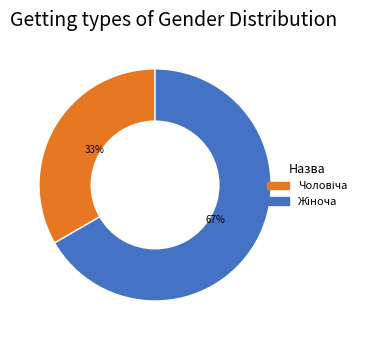

Is there any slice that represents more than half of the pie?

Yes